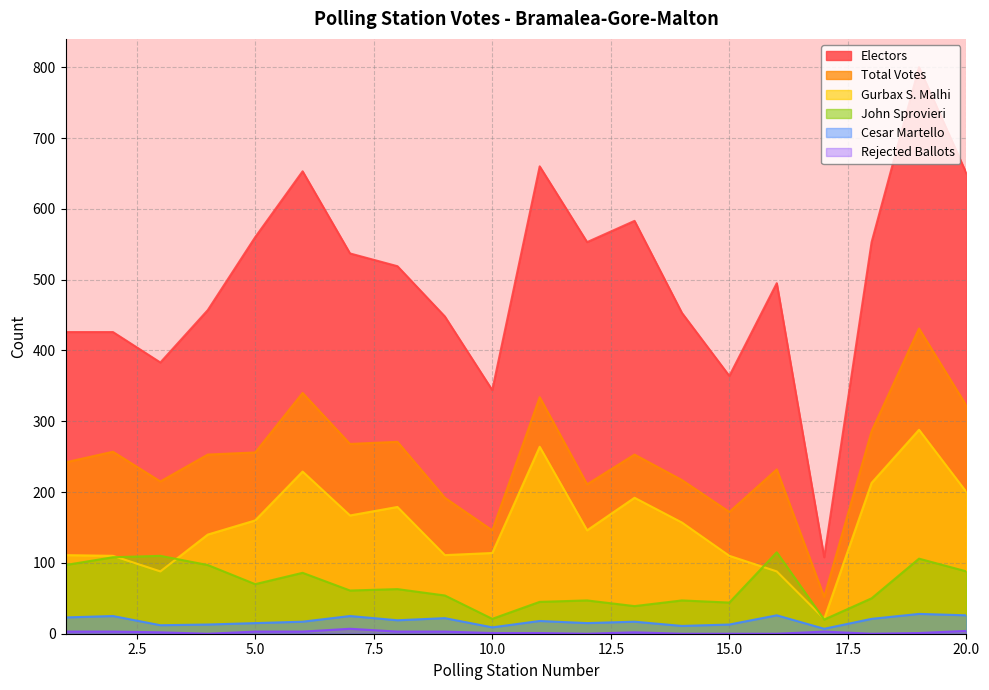

At which label does Total Votes first exceed 253?

2